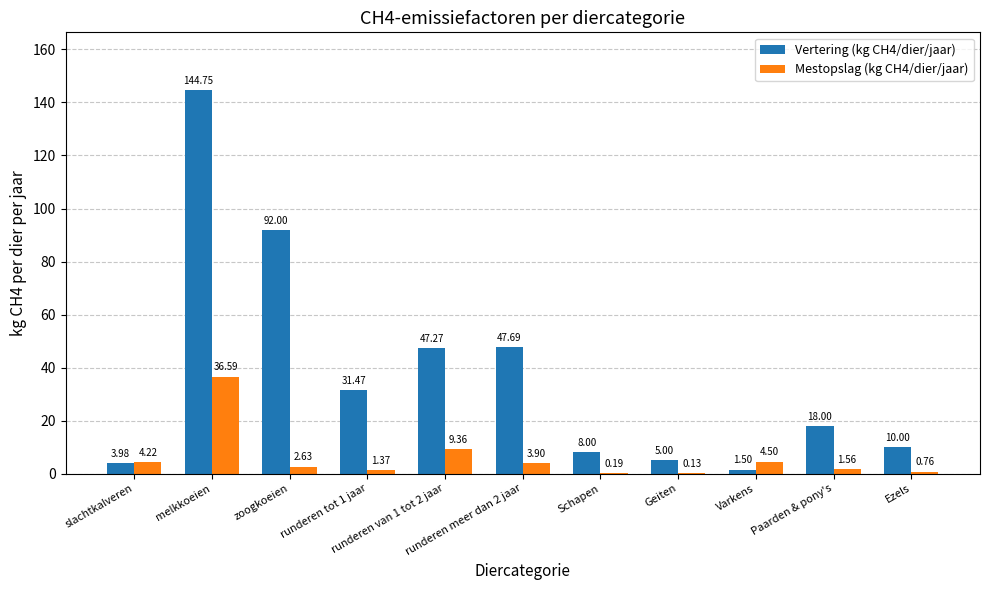

What is the sum of all Mestopslag (kg CH4/dier/jaar) values?

65.2